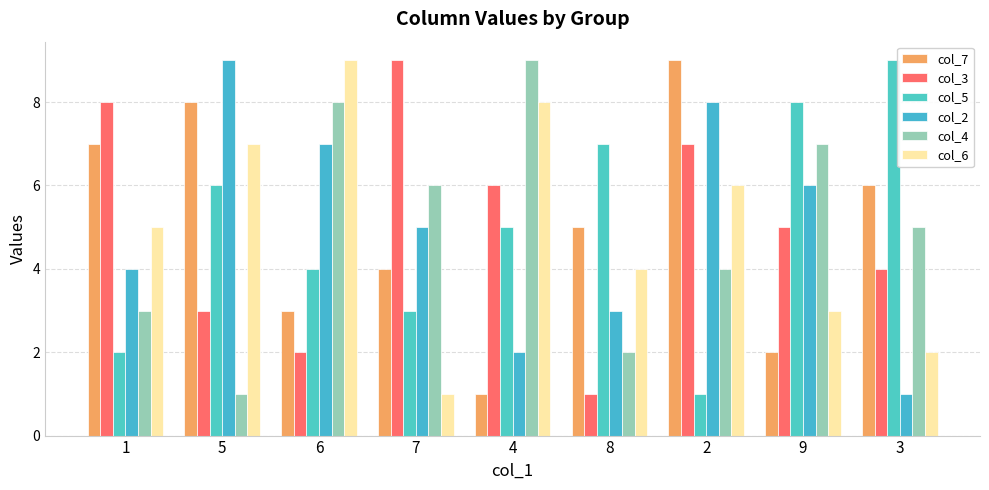

How many bars are there in total?

54